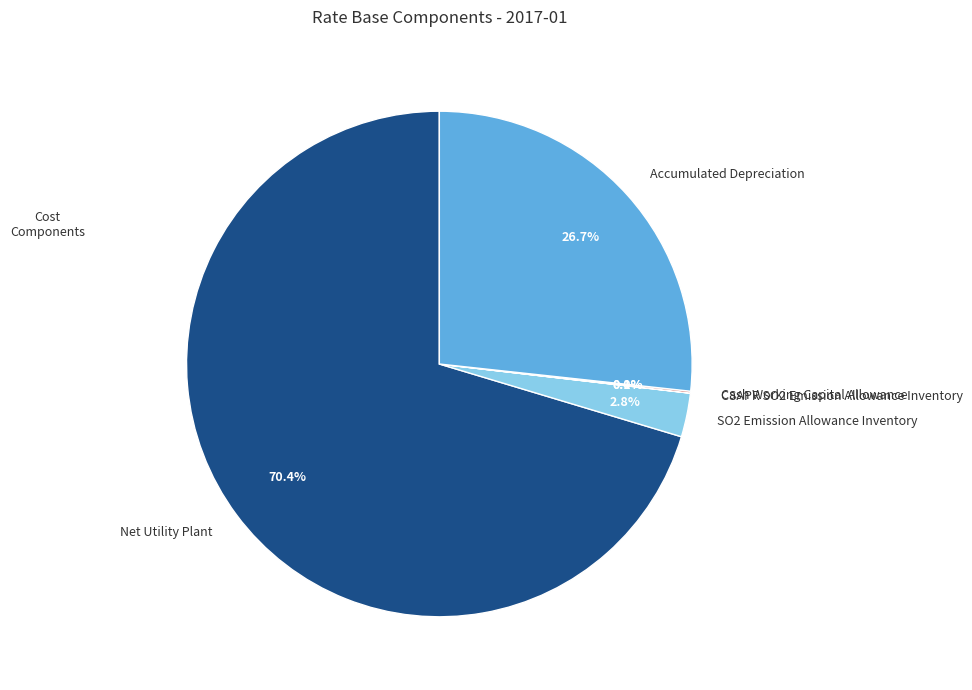

To the nearest percent, what portion does Net Utility Plant represent?

70%